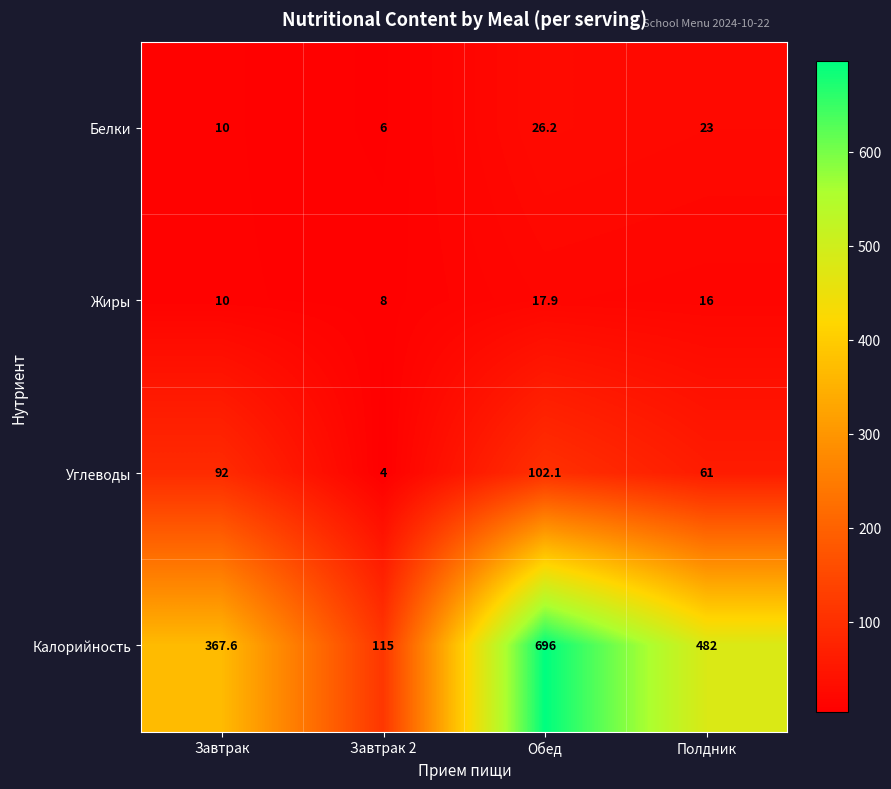

The value of Белки at Полдник is 4.7. True or false?

False